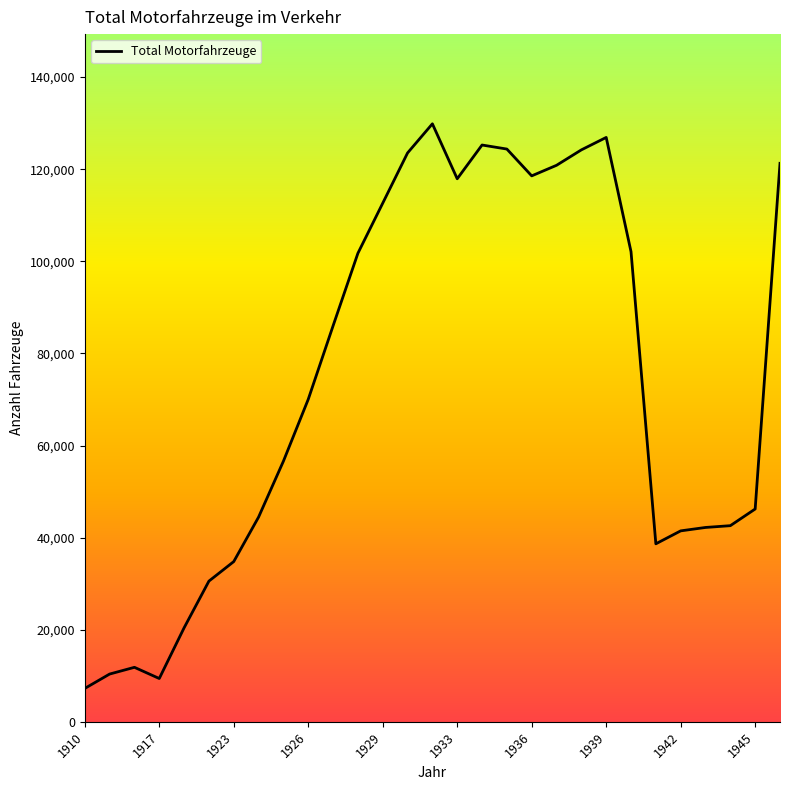

What is the minimum value shown in the chart?

7249